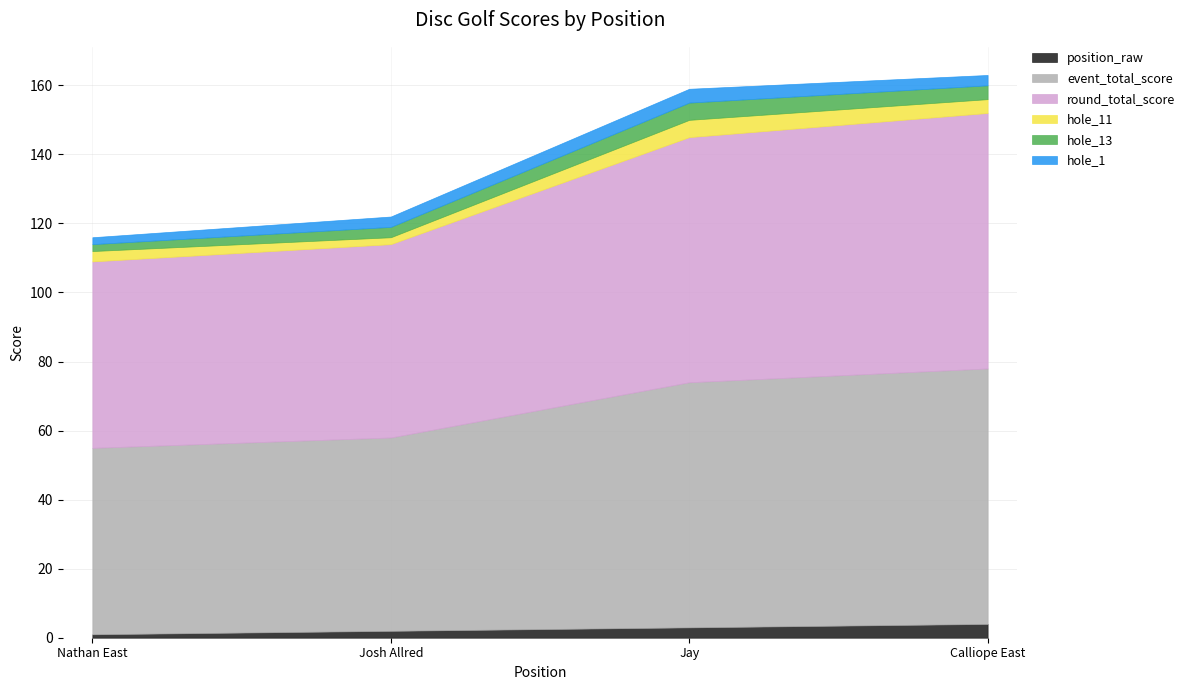

What position from the right is Josh Allred?

3